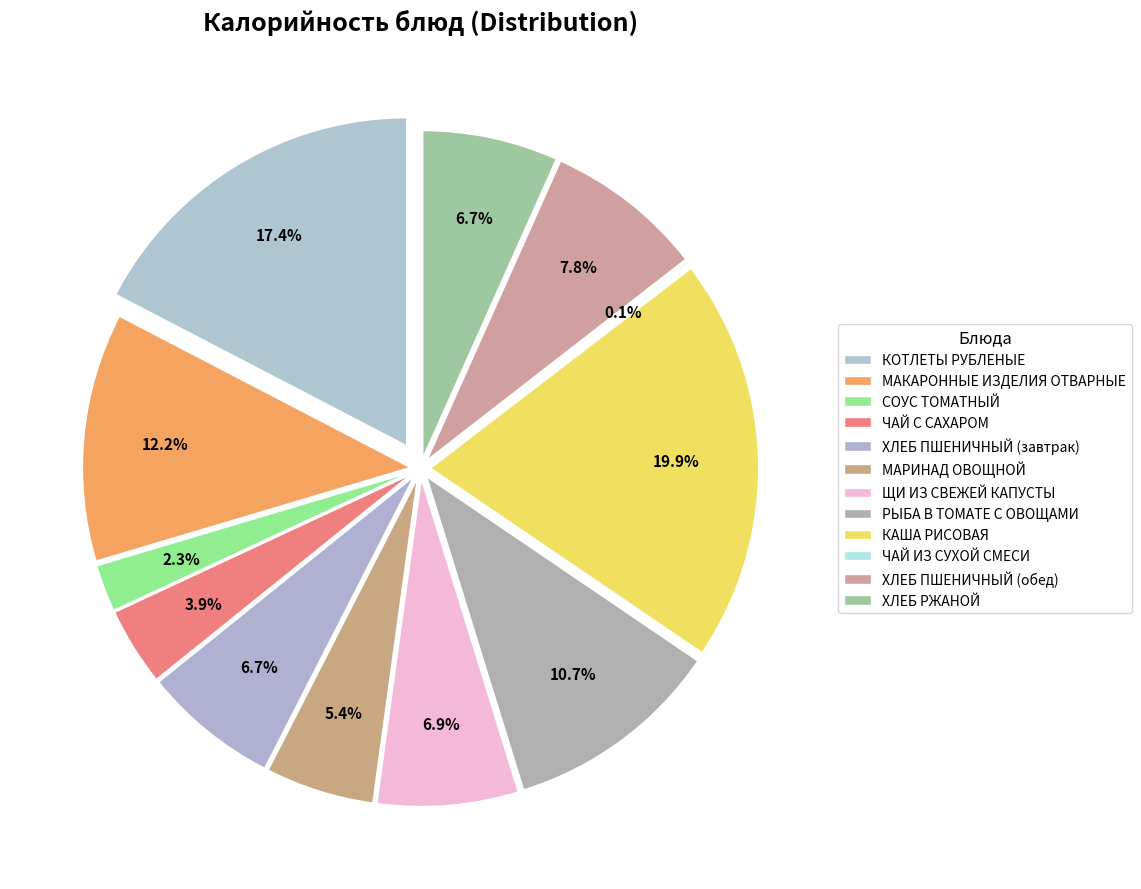

To the nearest percent, what is the difference between the largest and smallest slice percentages?

20%